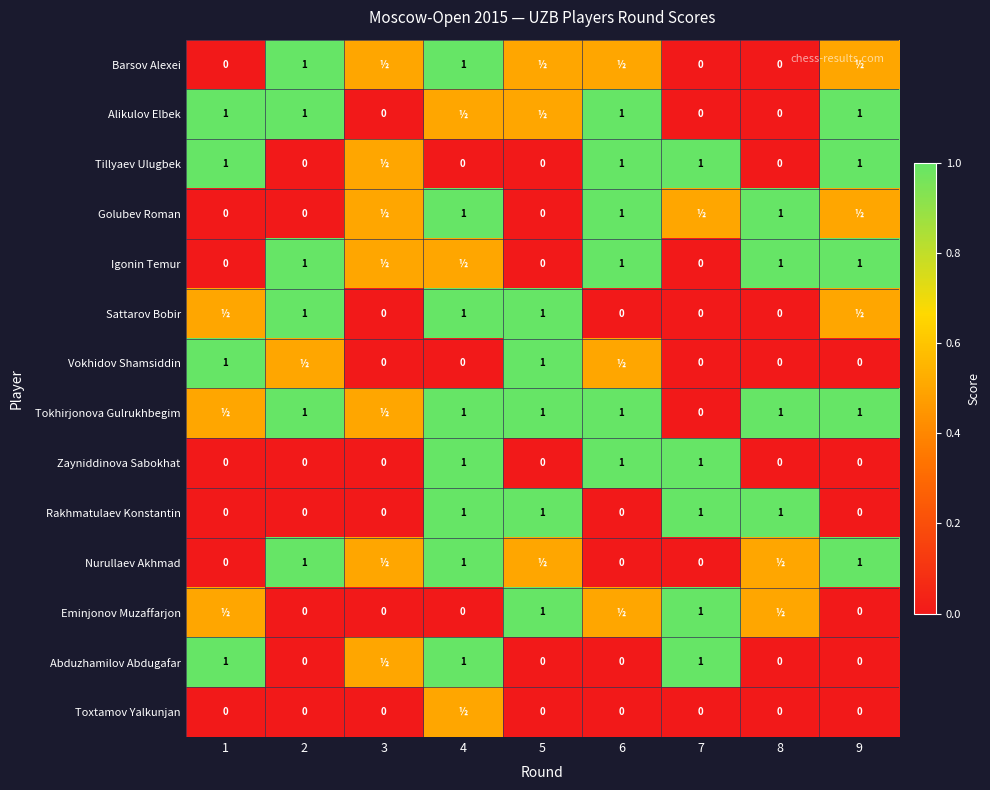

At how many categories does at least one series exceed 0?

9